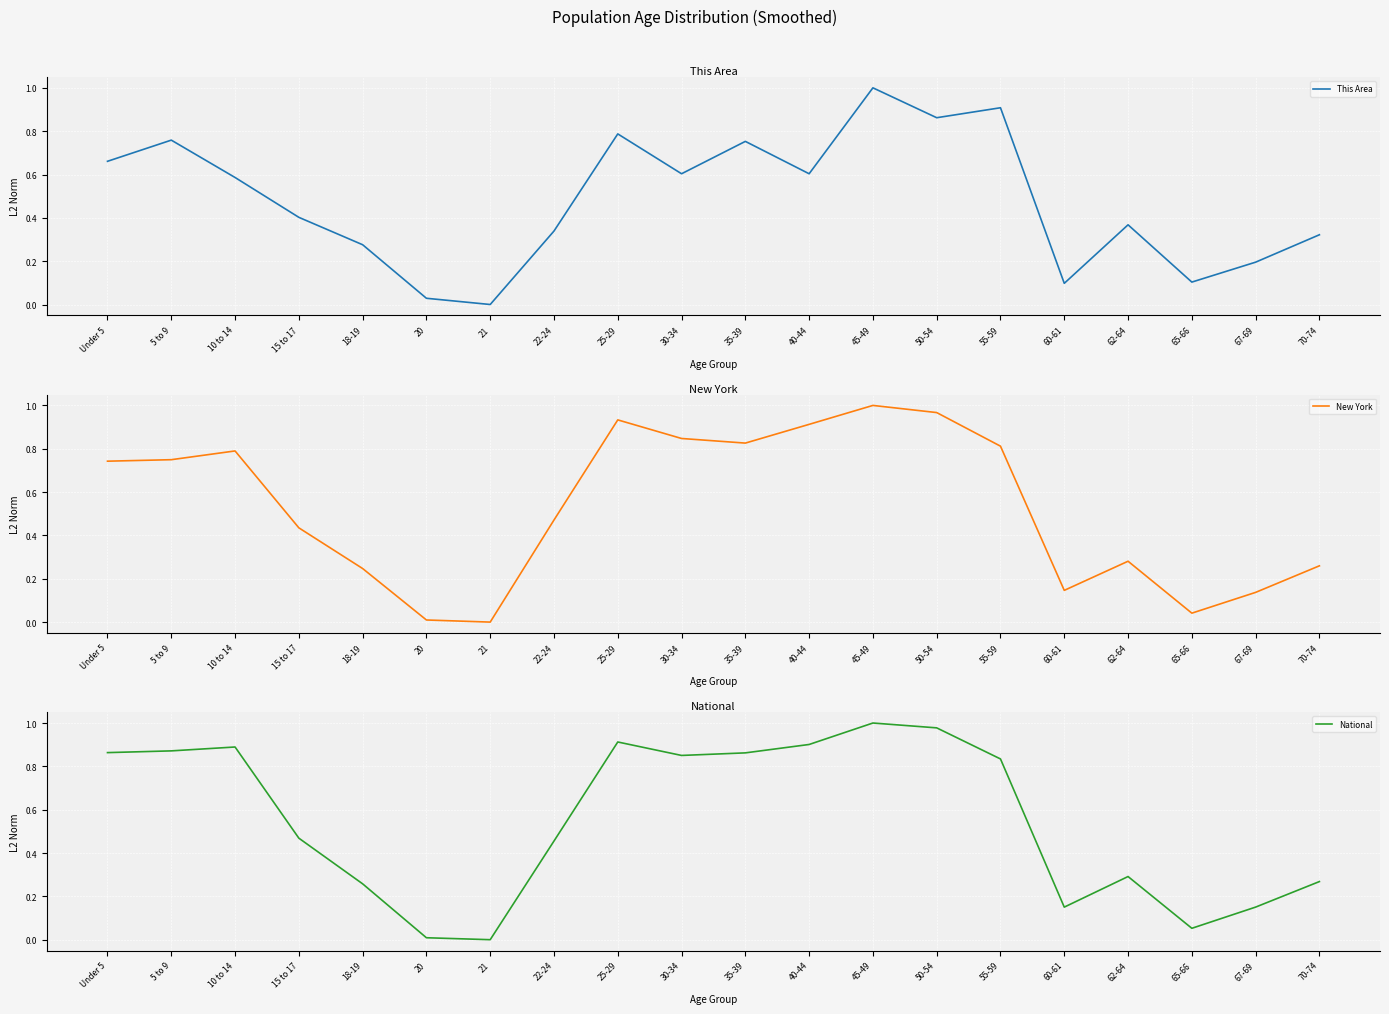

Rank the categories by This Area value from highest to lowest.

45-49, 55-59, 50-54, 25-29, 5 to 9, 35-39, Under 5, 30-34, 40-44, 10 to 14, 15 to 17, 62-64, 22-24, 70-74, 18-19, 67-69, 65-66, 60-61, 20, 21